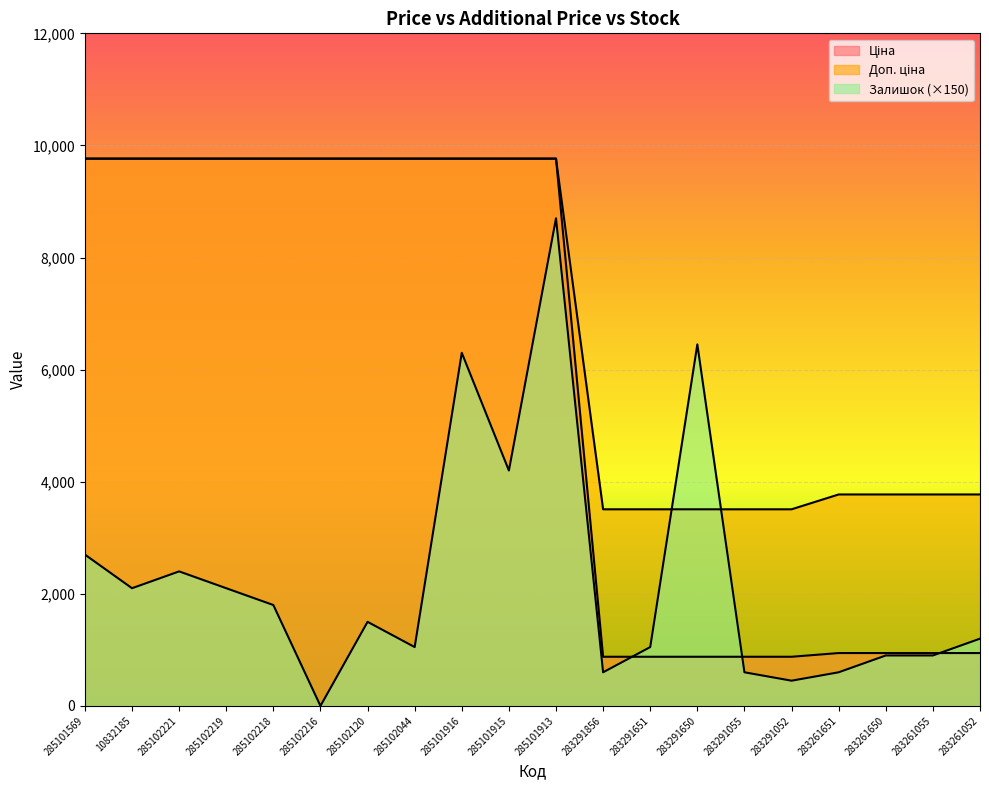

What is the value of the Залишок point at the 14th from the left?

6450.0